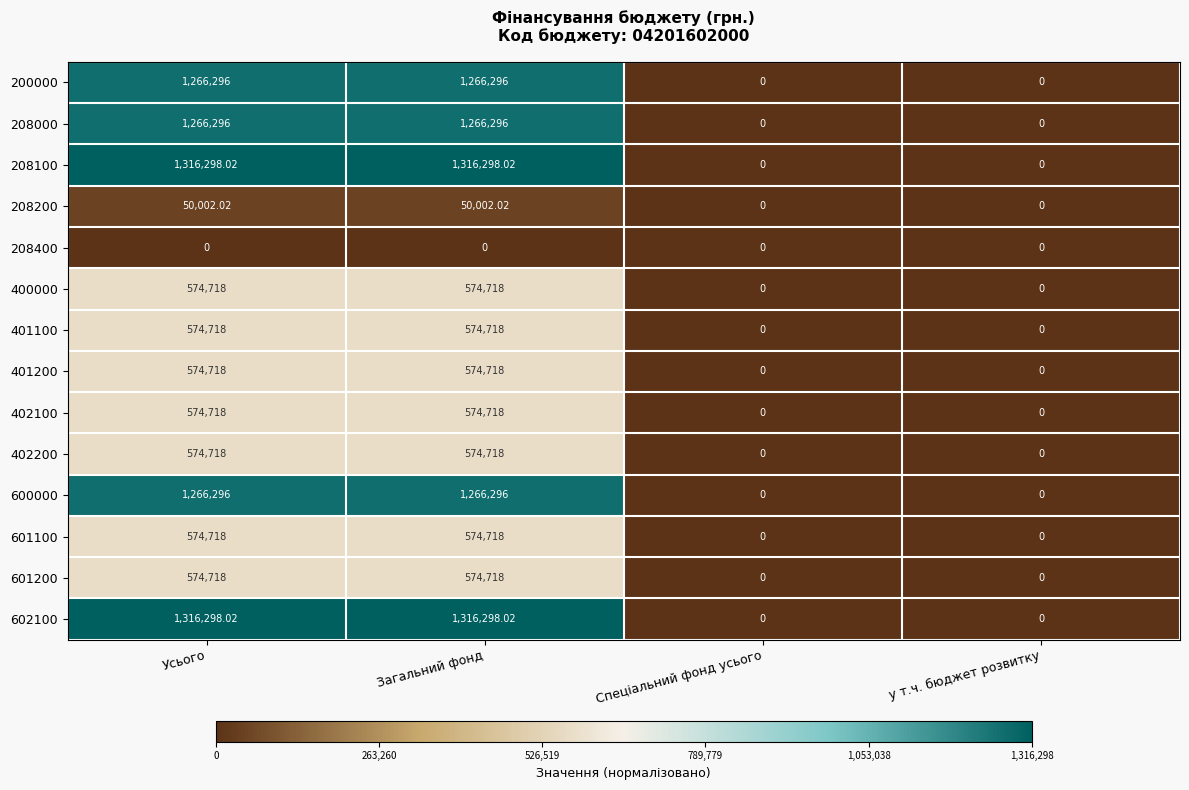

Is the value of 402100 at Усього greater than the value of 208400 at Спеціальний фонд усього?

Yes